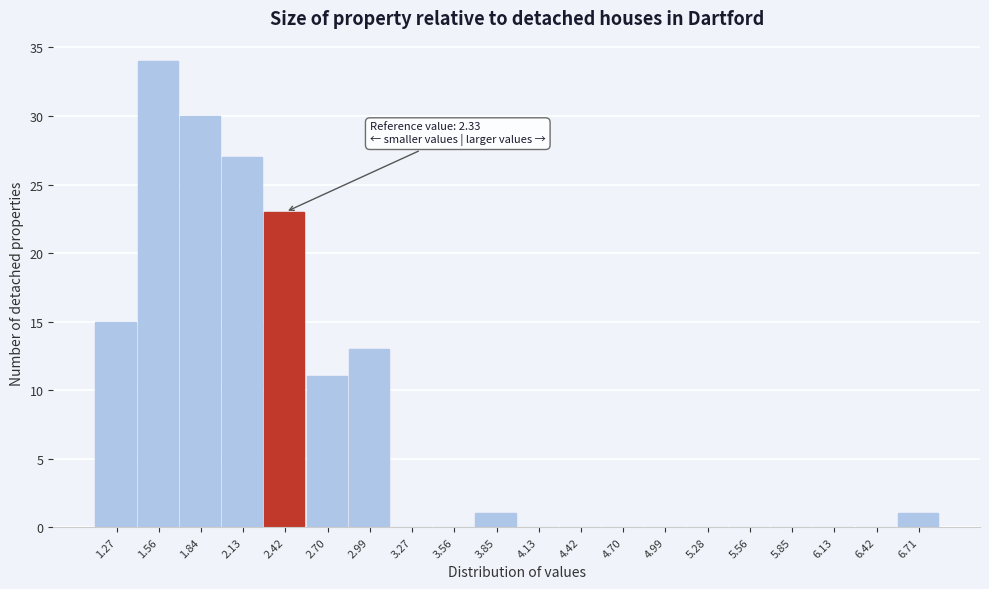

Which range on the x-axis has the tallest bar?

1.40 to 1.70